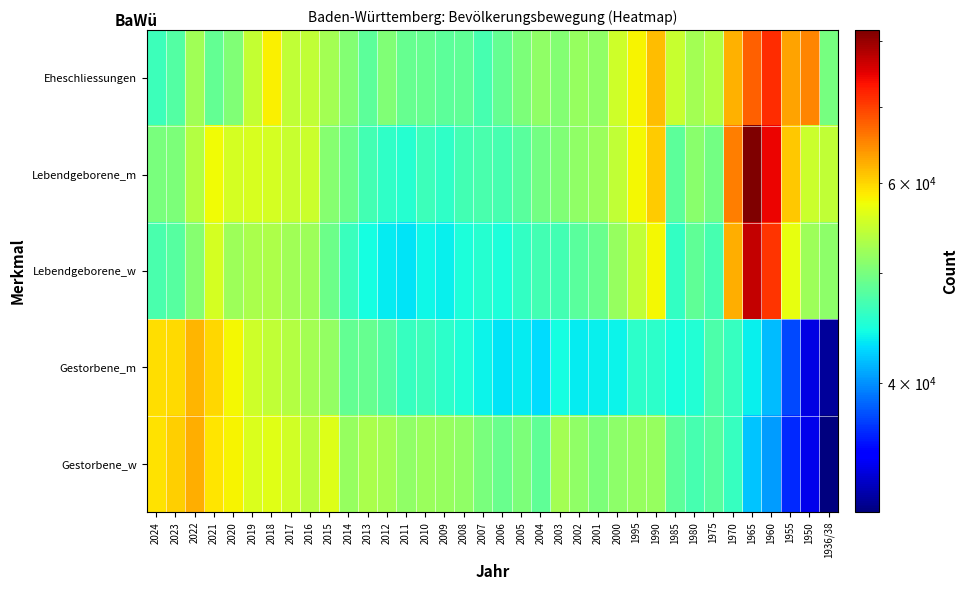

At how many categories does at least one series exceed 32588?

36